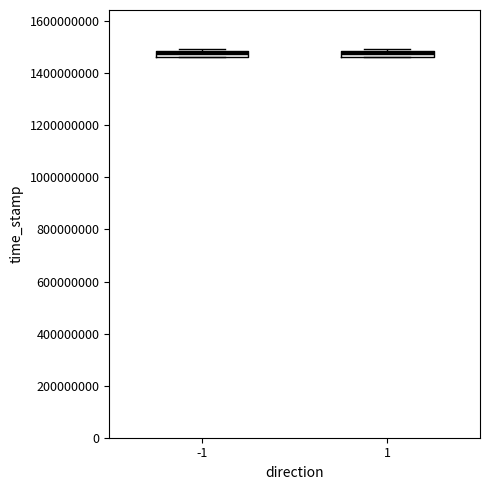

Where is the lower edge of the box at x = -1 on the y-axis? The values are not printed on the chart, so give them approximately, as read against the axis.

1460000000